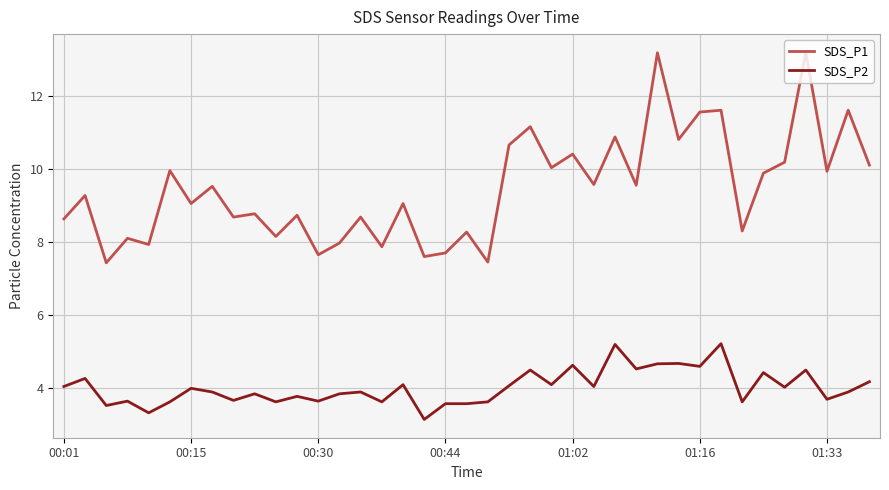

True or false: SDS_P2 and SDS_P1 intersect in this chart.

False